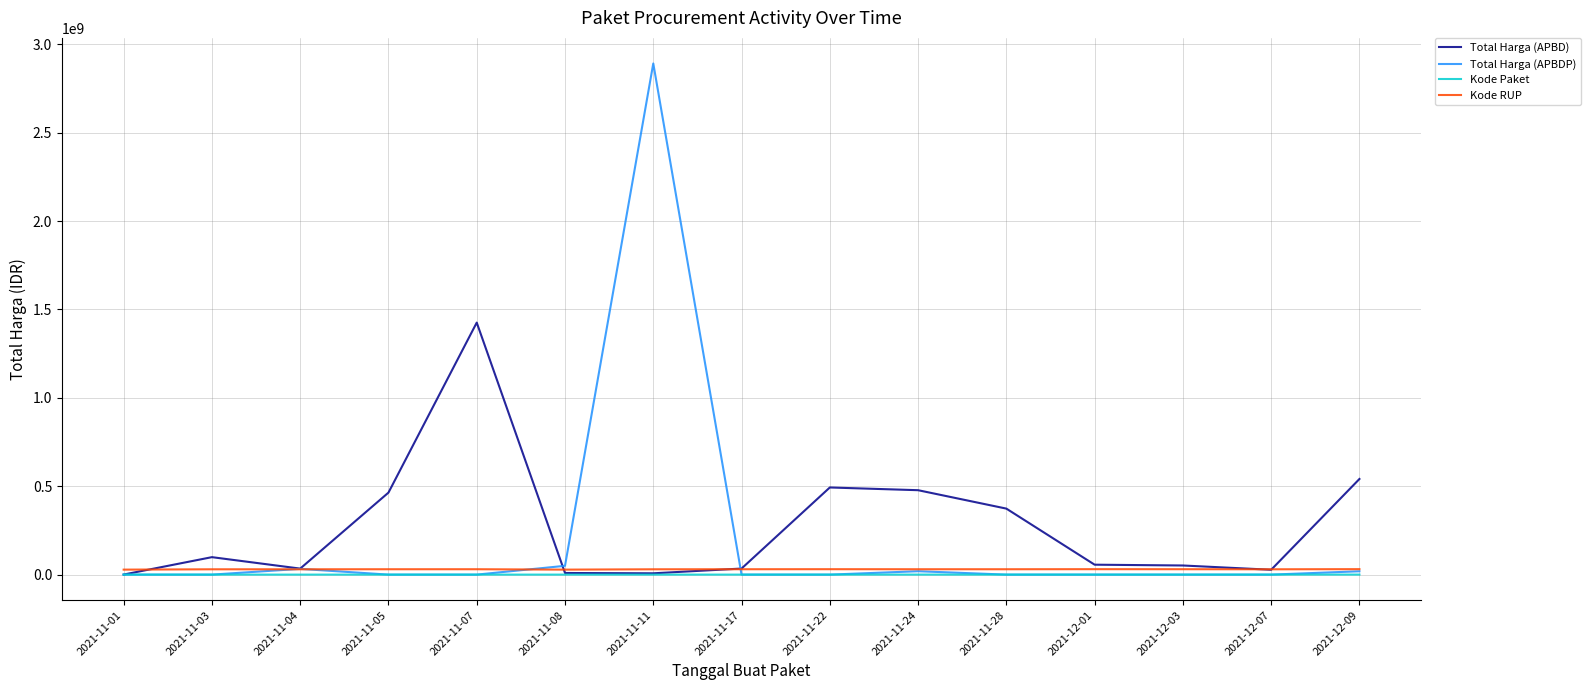

How many lines are shown in the chart?

4